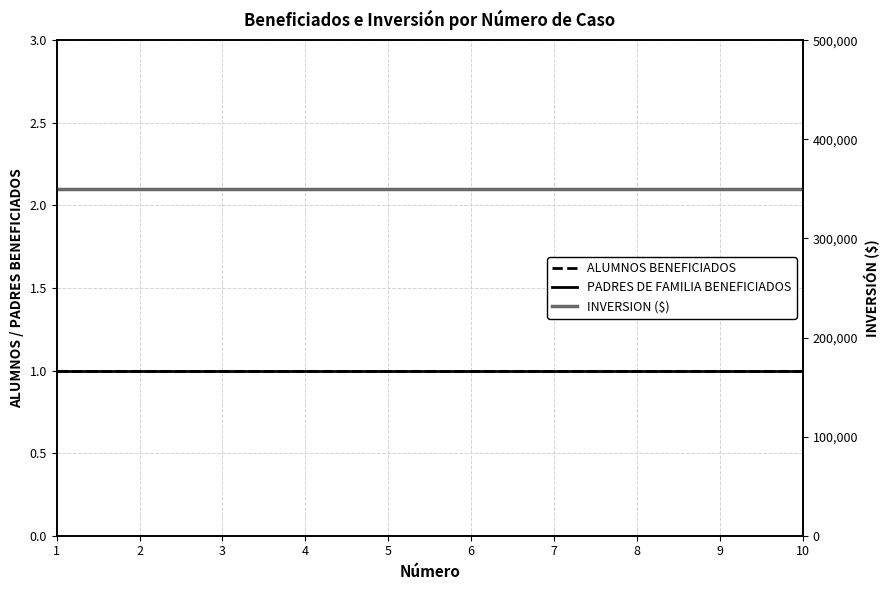

True or false: ALUMNOS BENEFICIADOS and PADRES DE FAMILIA BENEFICIADOS intersect in this chart.

False